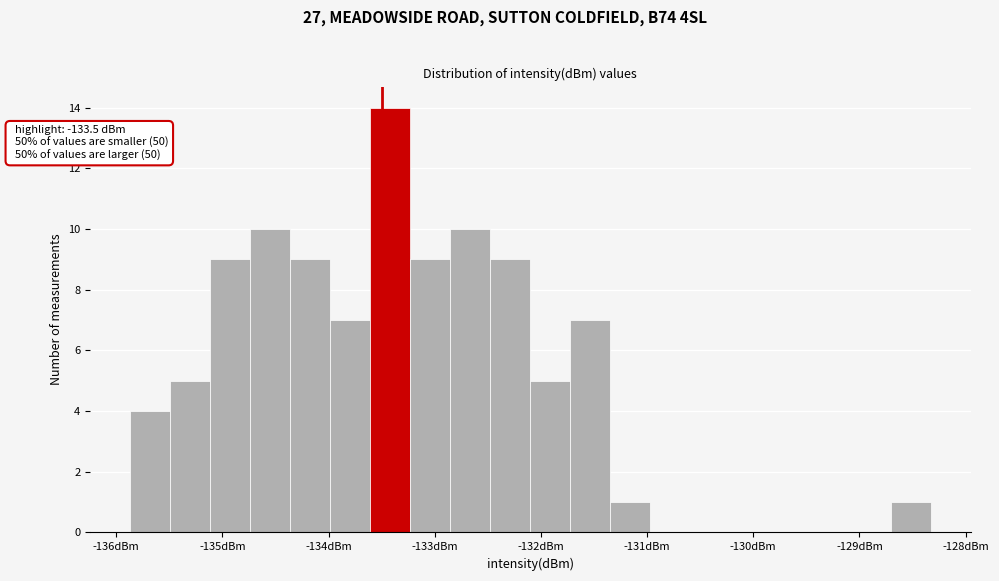

Read against the x-axis, roughly where is the centre of the tallest bar?

-133.4